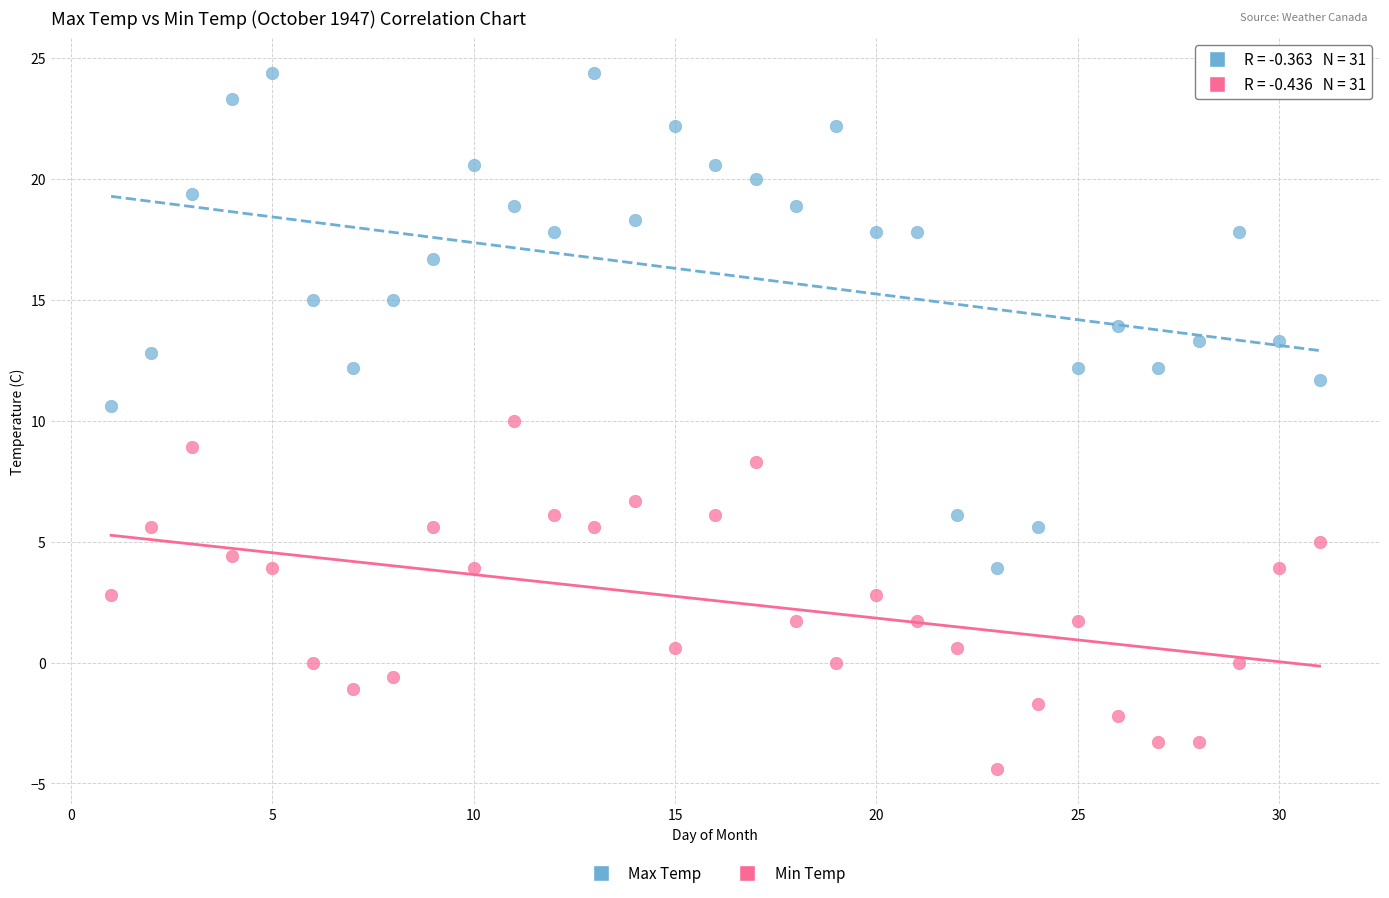

Across all data points, what is the range of Y values (max minus min)?

28.8